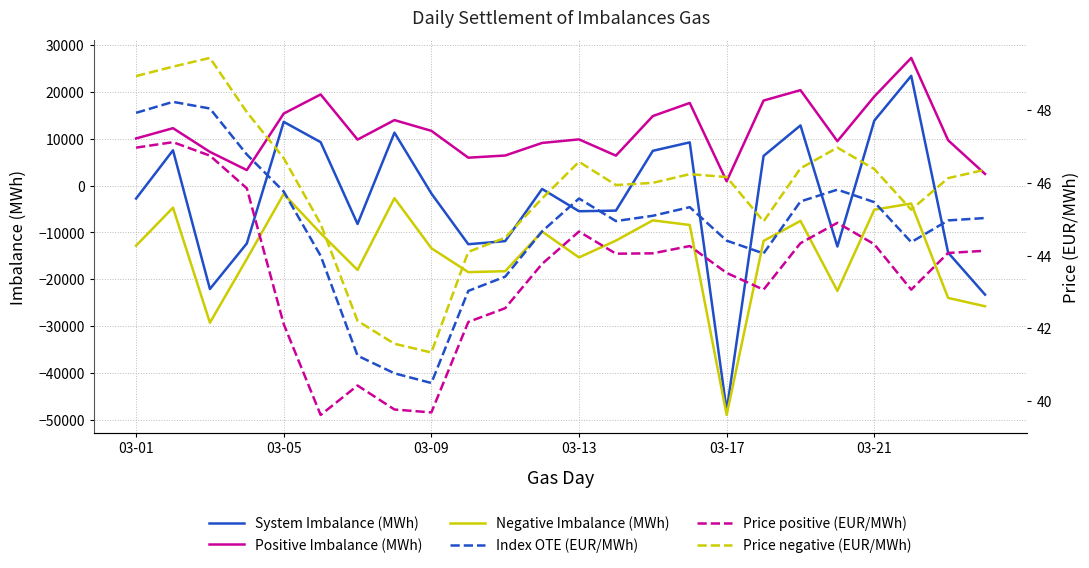

How many values in the System Imbalance (MWh) series exceed -1687?

11